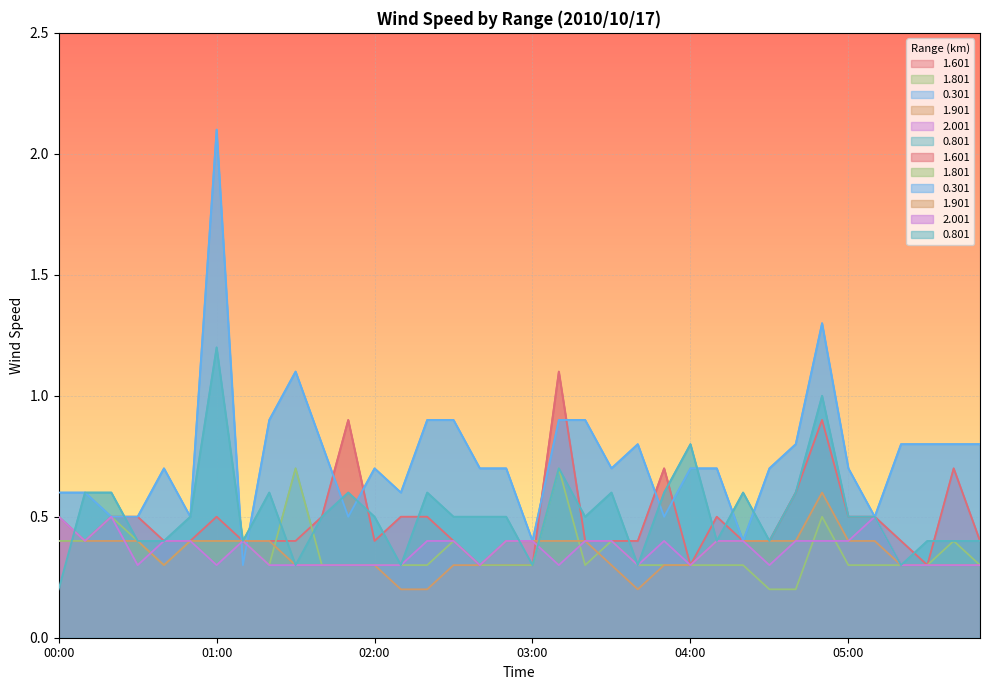

True or false: 2.001 has more than 1 interior local peaks.

True